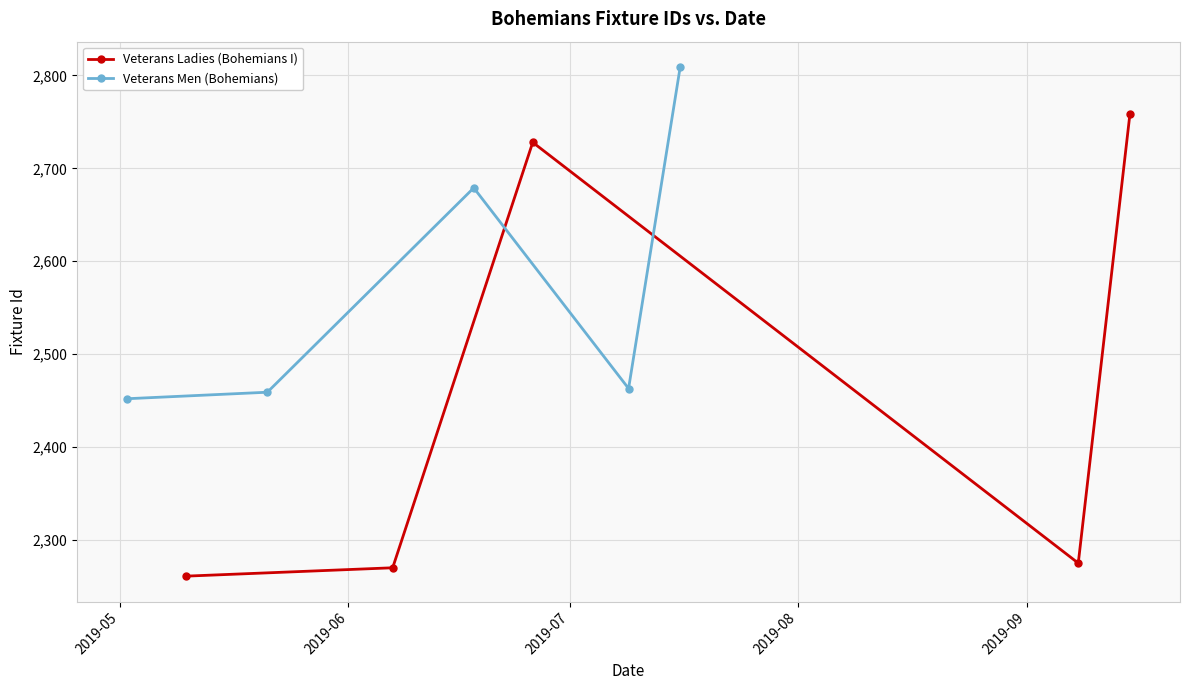

True or false: Veterans Men (Bohemians) has more than 0 interior local peaks.

True